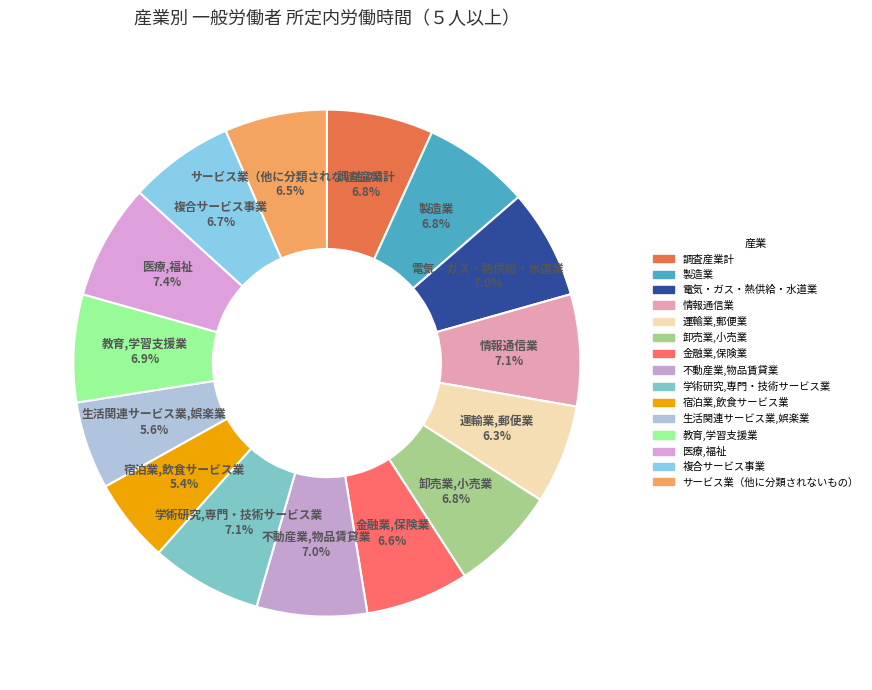

How many segments does this pie chart have?

15